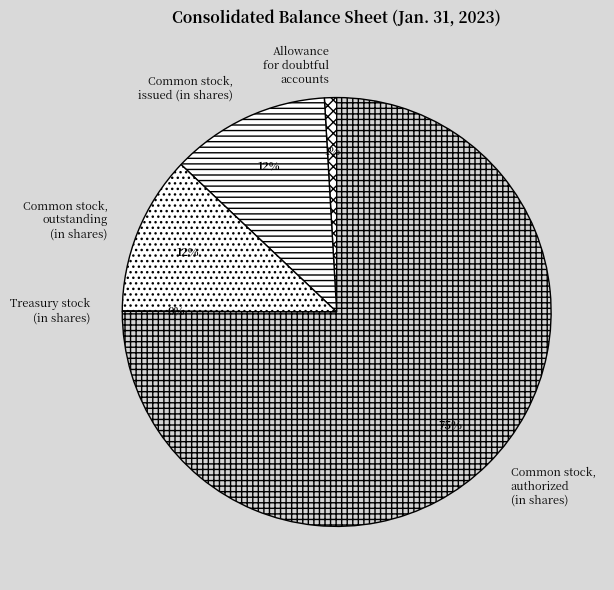

What percentage is the Allowance for doubtful accounts slice, to the nearest percent?

1%